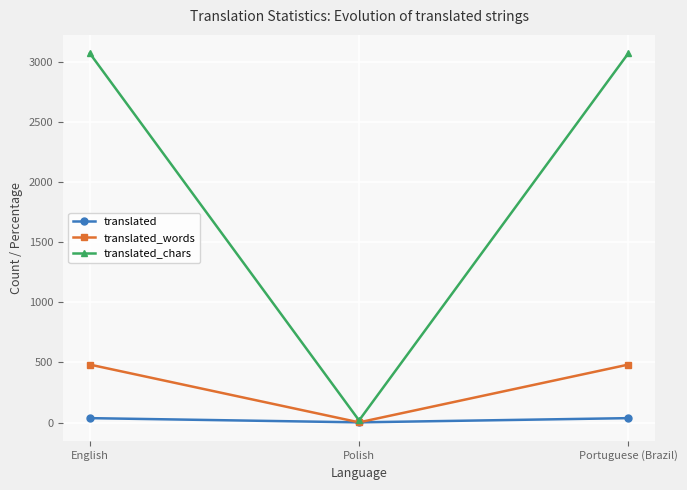

Rank the series by their maximum value, from lowest to highest.

translated, translated_words, translated_chars